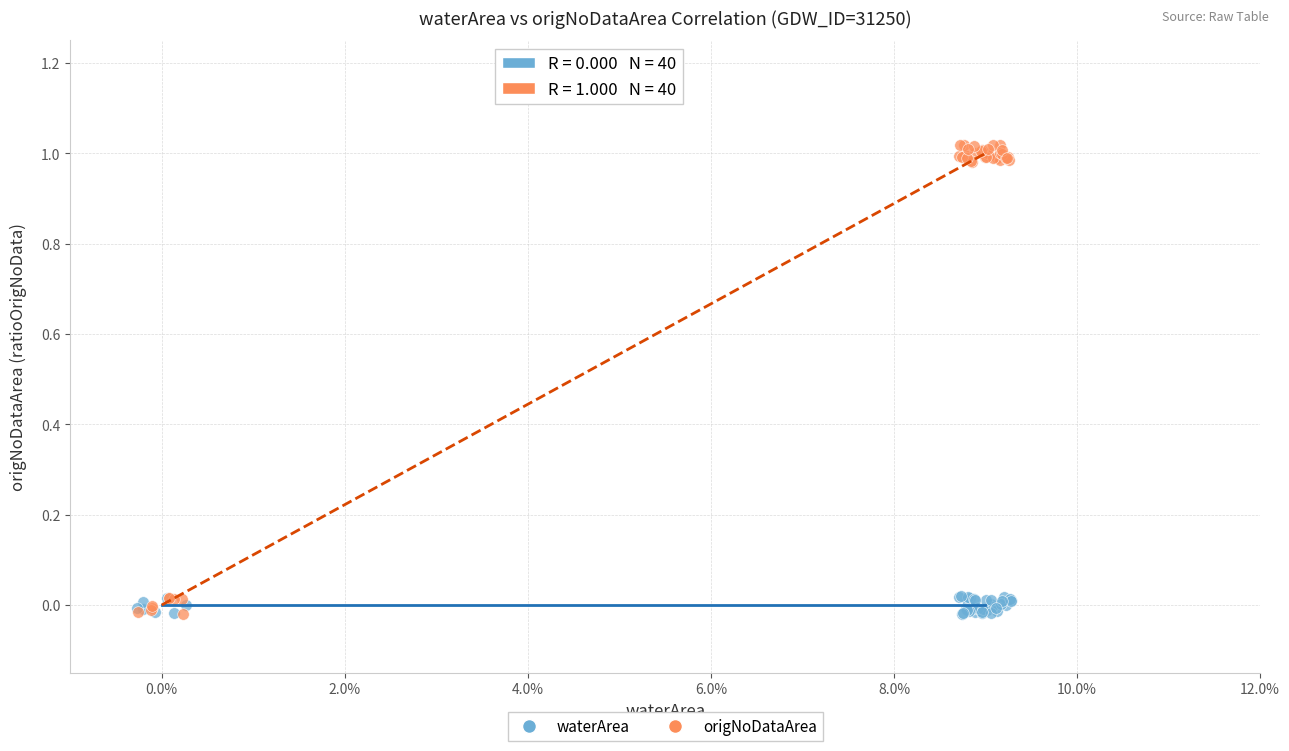

Which series has the widest spread of Y values?

origNoDataArea